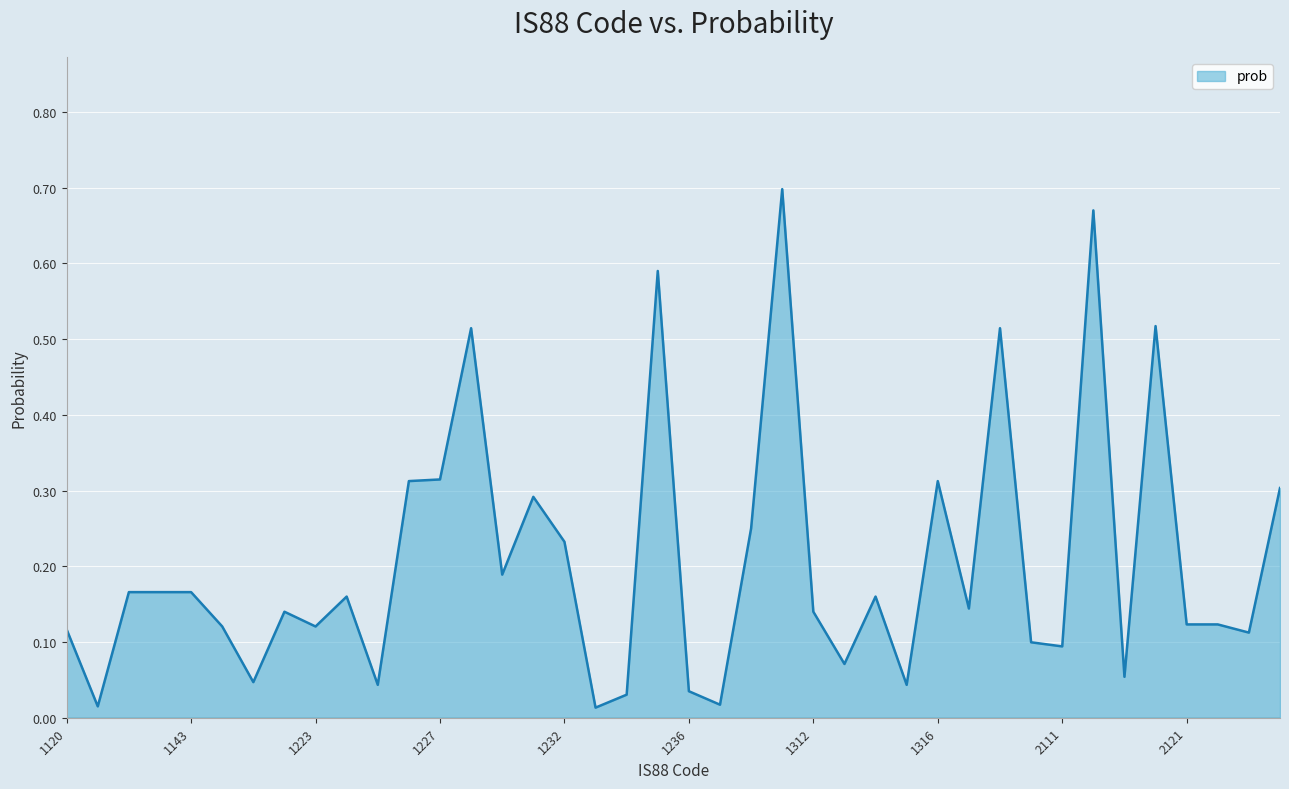

Reading left to right, list all the values displayed in this chart.

1120=0.1	1130=0.0	1141=0.2	1142=0.2	1143=0.2	1210=0.1	1221=0.0	1222=0.1	1223=0.1	1224=0.2	1225=0.0	1226=0.3	1227=0.3	1228=0.5	1229=0.2	1231=0.3	1232=0.2	1233=0.0	1234=0.0	1235=0.6	1236=0.0	1237=0.0	1239=0.2	1311=0.7	1312=0.1	1313=0.1	1314=0.2	1315=0.0	1316=0.3	1317=0.1	1318=0.5	1319=0.1	2111=0.1	2112=0.7	2113=0.1	2114=0.5	2121=0.1	2122=0.1	2131=0.1	2132=0.3